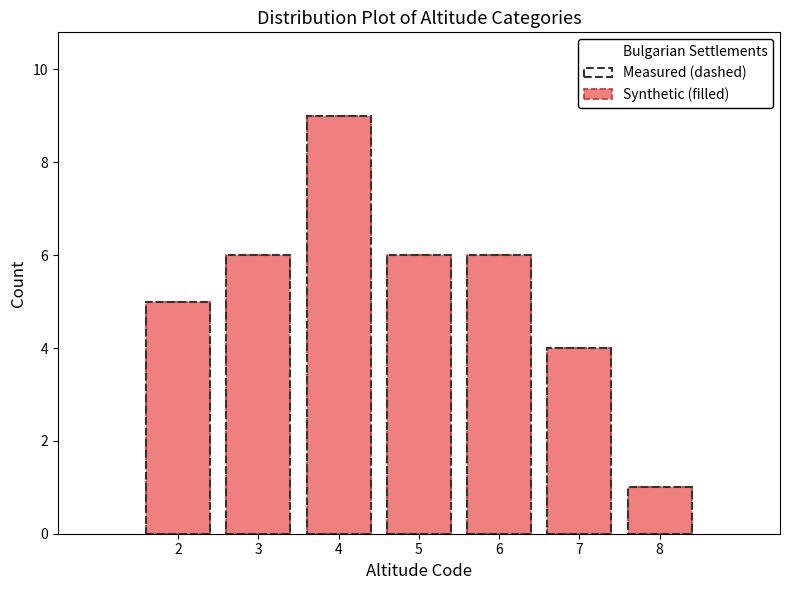

Reading left to right, what are all the values shown in this chart?

2=5	3=6	4=9	5=6	6=6	7=4	8=1